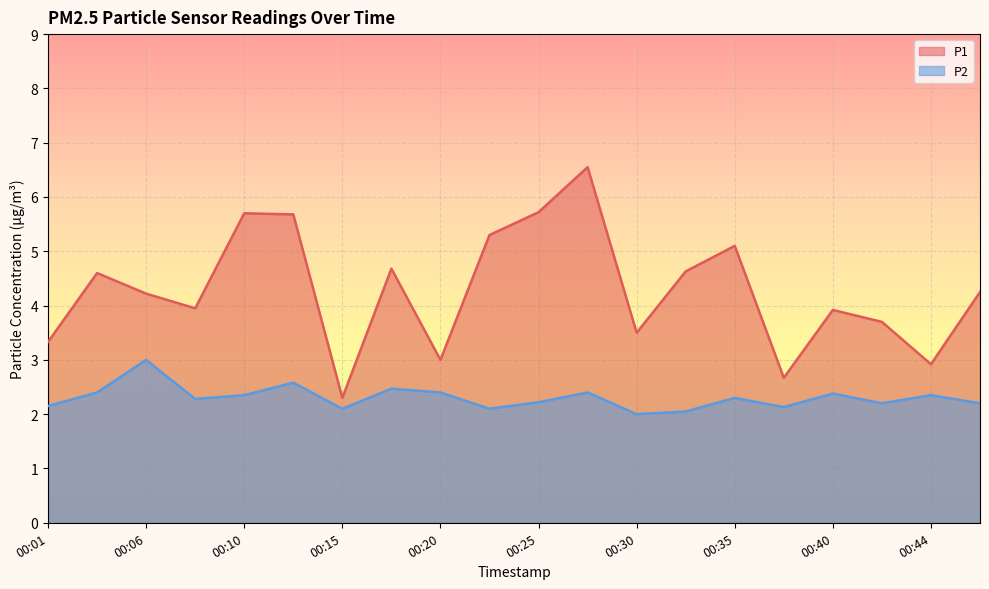

True or false: P1 has more than 0 points higher than both neighbors.

True